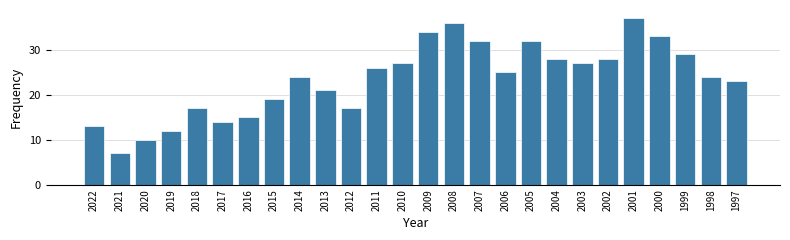

Reading left to right, extract all data points from this chart.

2022=13	2021=7	2020=10	2019=12	2018=17	2017=14	2016=15	2015=19	2014=24	2013=21	2012=17	2011=26	2010=27	2009=34	2008=36	2007=32	2006=25	2005=32	2004=28	2003=27	2002=28	2001=37	2000=33	1999=29	1998=24	1997=23